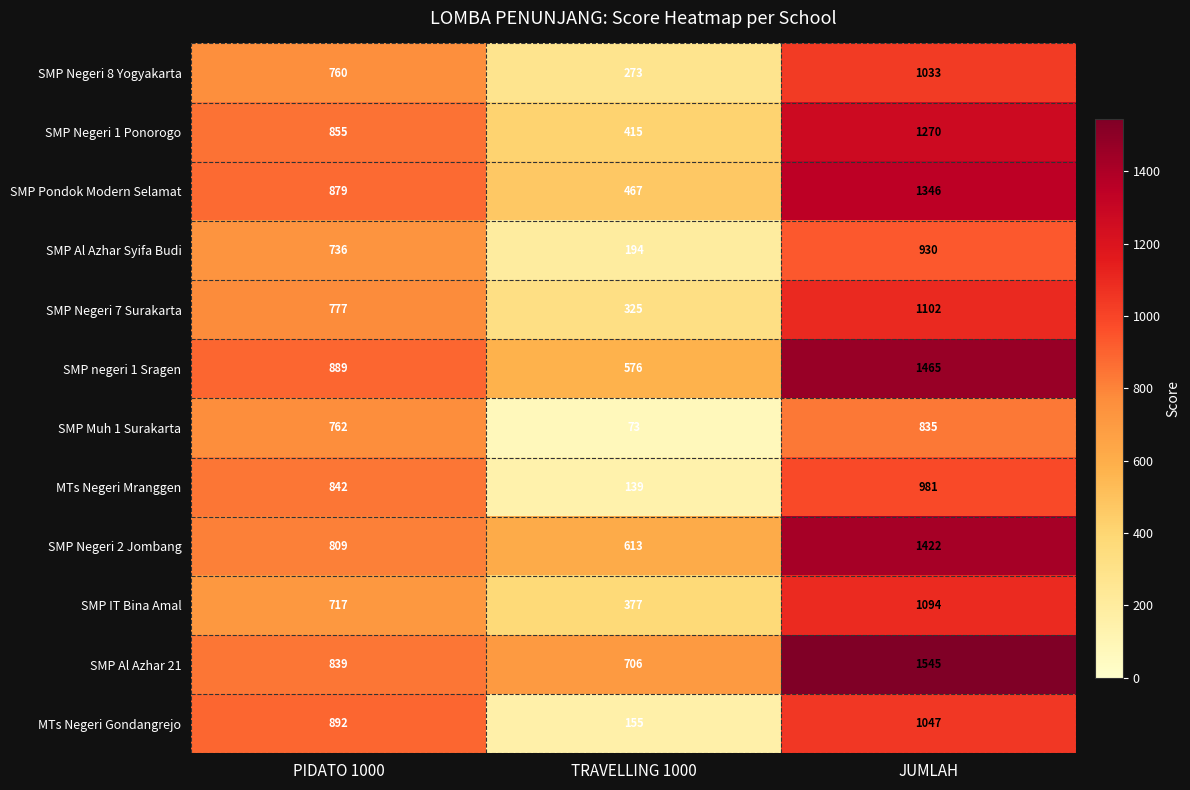

How many distinct data groups are displayed?

12